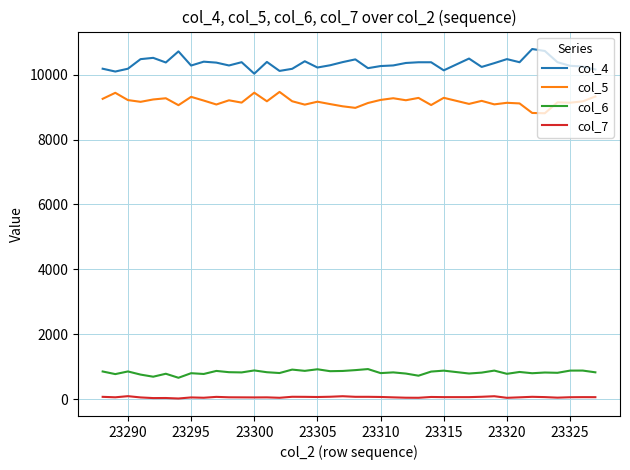

True or false: col_4 and col_6 cross at least once.

False